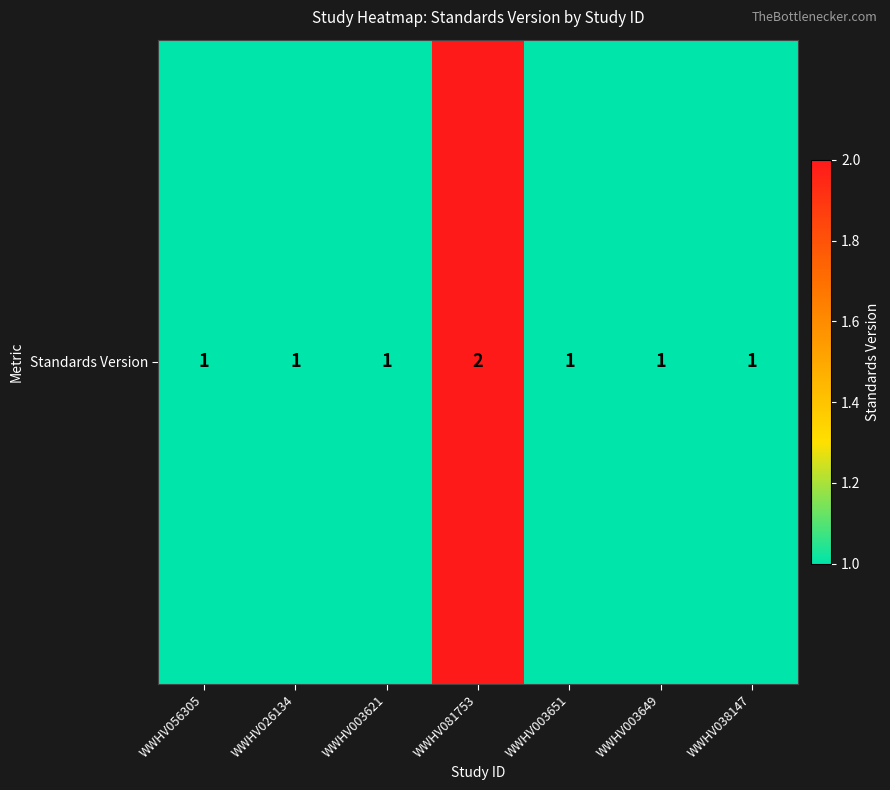

List the labels in order of value, smallest first.

WWHV056305, WWHV026134, WWHV003621, WWHV003651, WWHV003649, WWHV038147, WWHV081753